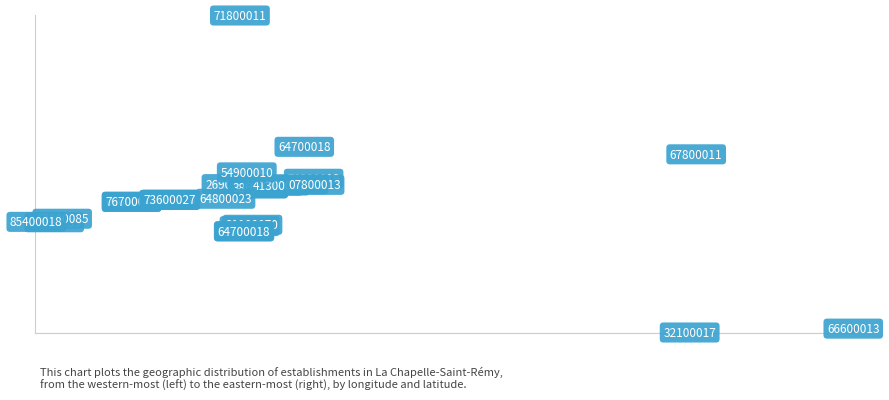

What Y value in the scatter plot is closest to 21?

21.0